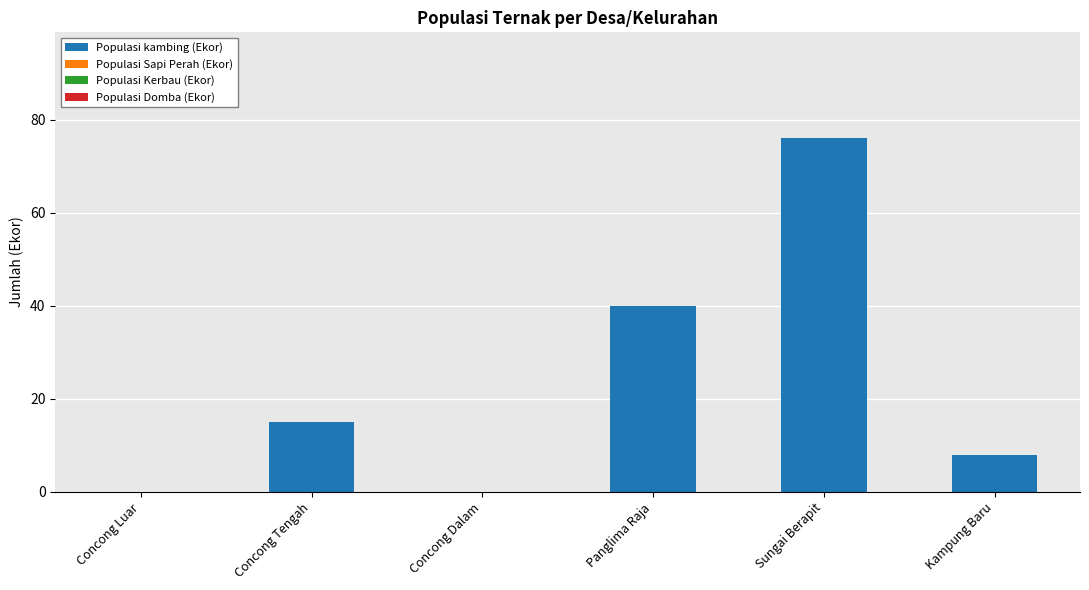

What is the greatest value displayed?

76